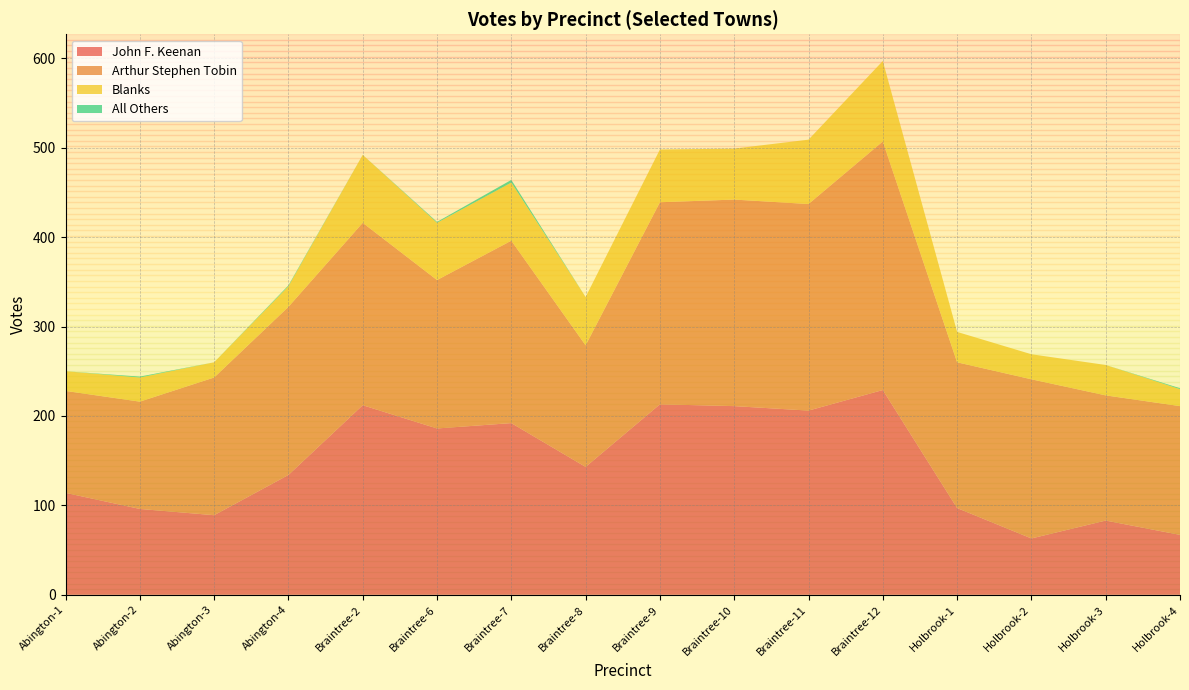

Reading right to left, extract all data points from this chart.

John F. Keenan: Holbrook-4=67	Holbrook-3=83	Holbrook-2=63	Holbrook-1=97	Braintree-12=229	Braintree-11=206	Braintree-10=211	Braintree-9=213	Braintree-8=143	Braintree-7=192	Braintree-6=186	Braintree-2=212	Abington-4=134	Abington-3=89	Abington-2=96	Abington-1=114
Arthur Stephen Tobin: Holbrook-4=144	Holbrook-3=140	Holbrook-2=178	Holbrook-1=163	Braintree-12=278	Braintree-11=231	Braintree-10=231	Braintree-9=226	Braintree-8=136	Braintree-7=204	Braintree-6=166	Braintree-2=204	Abington-4=188	Abington-3=154	Abington-2=120	Abington-1=114
Blanks: Holbrook-4=19	Holbrook-3=34	Holbrook-2=28	Holbrook-1=34	Braintree-12=90	Braintree-11=72	Braintree-10=57	Braintree-9=59	Braintree-8=54	Braintree-7=65	Braintree-6=64	Braintree-2=76	Abington-4=23	Abington-3=17	Abington-2=27	Abington-1=22
All Others: Holbrook-4=1	Holbrook-3=0	Holbrook-2=0	Holbrook-1=0	Braintree-12=0	Braintree-11=0	Braintree-10=0	Braintree-9=0	Braintree-8=0	Braintree-7=3	Braintree-6=1	Braintree-2=0	Abington-4=1	Abington-3=0	Abington-2=1	Abington-1=0